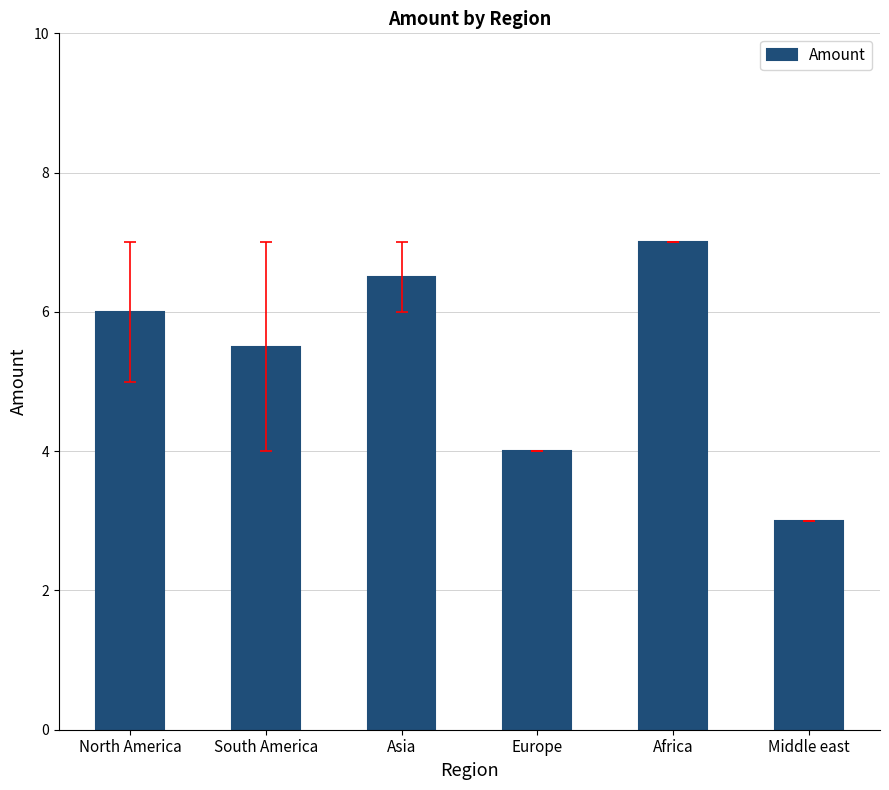

What is the smallest value displayed?

3.0